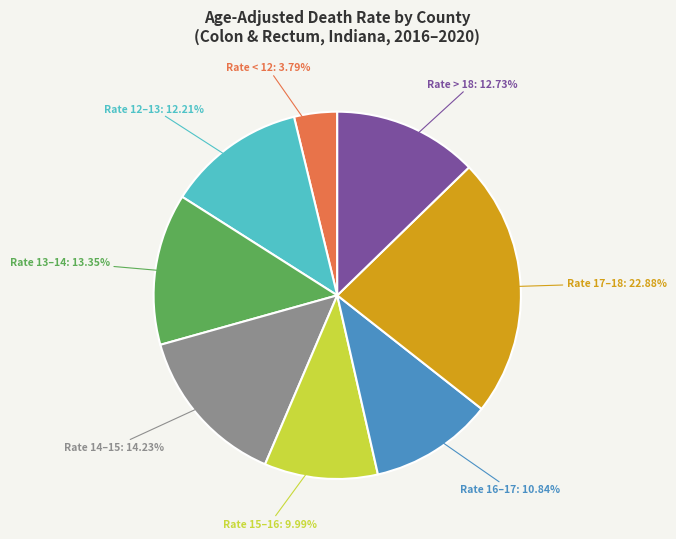

Which category has the smallest portion of the pie?

Rate < 12